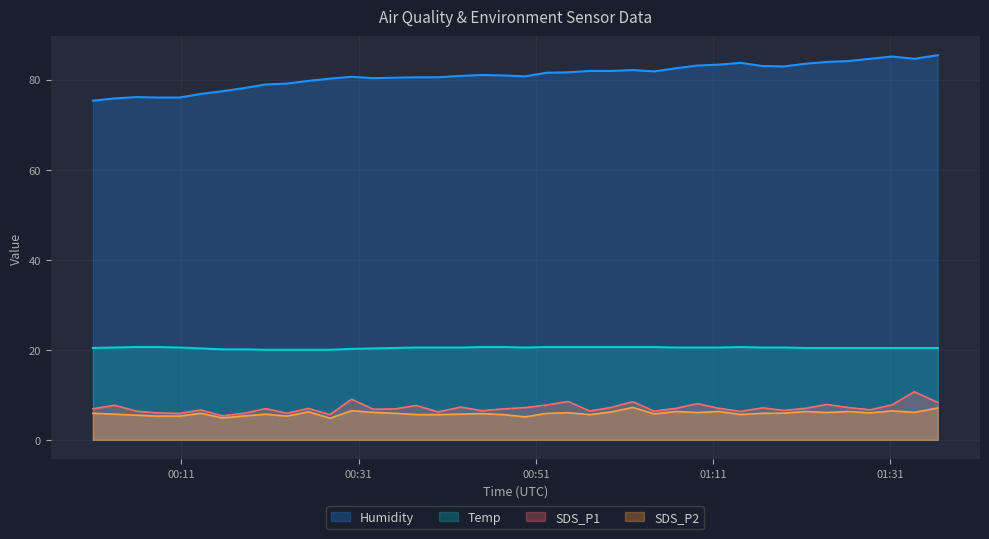

Reading left to right, list all the values displayed in this chart.

Temp: 20.4	20.5	20.6	20.6	20.5	20.3	20.1	20.1	20.0	20.0	20.0	20.0	20.2	20.3	20.4	20.5	20.5	20.5	20.6	20.6	20.5	20.6	20.6	20.6	20.6	20.6	20.6	20.5	20.5	20.5	20.6	20.5	20.5	20.4	20.4	20.4	20.4	20.4	20.4	20.4
Humidity: 75.3	75.8	76.1	76.0	76.0	76.8	77.4	78.1	78.9	79.1	79.7	80.2	80.6	80.3	80.4	80.5	80.5	80.8	81.0	80.9	80.7	81.5	81.6	81.9	81.9	82.1	81.8	82.5	83.1	83.3	83.7	83.0	82.9	83.5	83.9	84.1	84.6	85.1	84.6	85.4
SDS_P1: 6.9	7.7	6.4	6.0	5.9	6.6	5.3	5.9	6.9	5.9	7.0	5.6	9.0	6.8	6.9	7.6	6.2	7.3	6.5	6.9	7.2	7.7	8.5	6.4	7.2	8.5	6.4	7.0	8.0	7.0	6.3	7.1	6.5	7.0	7.9	7.2	6.7	7.8	10.7	8.3
SDS_P2: 5.9	5.7	5.5	5.3	5.3	5.9	4.9	5.3	5.7	5.3	6.2	4.8	6.5	6.1	5.9	5.6	5.6	5.7	5.8	5.6	5.1	5.9	6.0	5.6	6.2	7.2	5.8	6.3	6.1	6.3	5.6	5.9	5.9	6.3	6.1	6.3	6.0	6.4	6.1	7.1